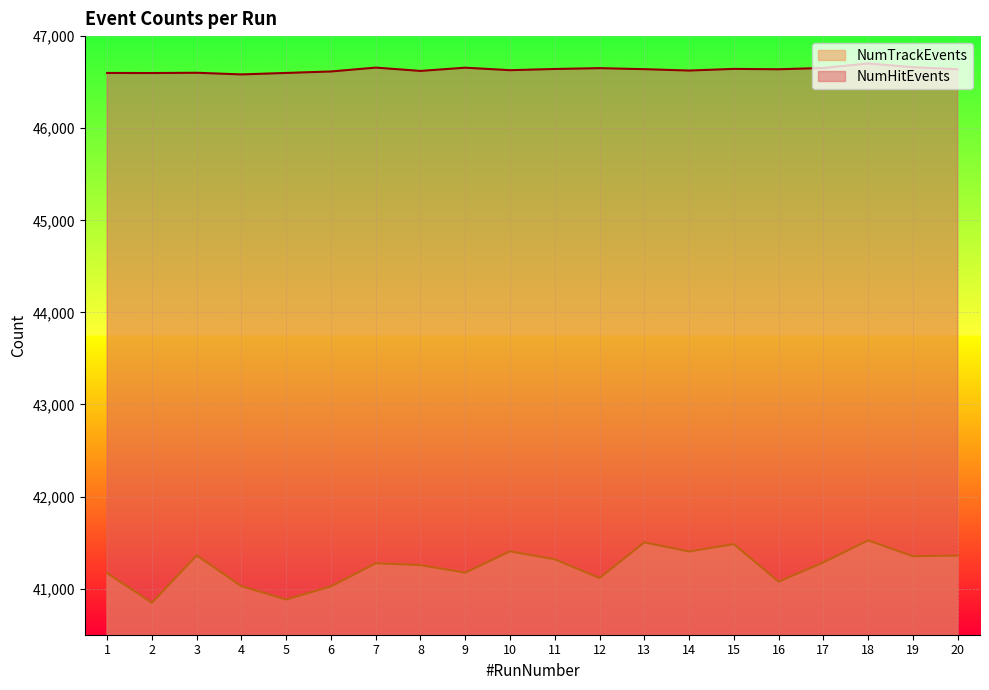

Reading left to right, list all the values displayed in this chart.

NumHitEvents: 1=46600	2=46599	3=46602	4=46584	5=46600	6=46616	7=46658	8=46622	9=46657	10=46630	11=46643	12=46652	13=46641	14=46626	15=46644	16=46640	17=46654	18=46703	19=46663	20=46640
NumTrackEvents: 1=41169	2=40847	3=41362	4=41027	5=40883	6=41025	7=41276	8=41256	9=41174	10=41406	11=41319	12=41116	13=41503	14=41404	15=41484	16=41077	17=41285	18=41525	19=41353	20=41360